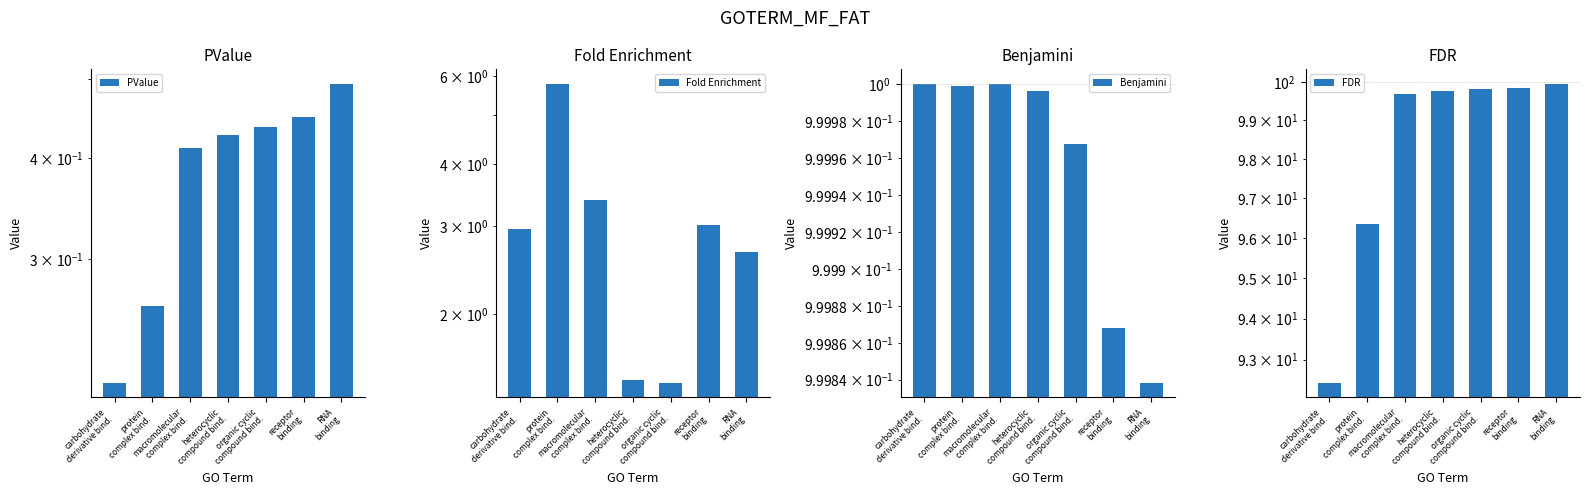

Between macromolecular
complex bind. and receptor
binding, which series saw the biggest shift?

Fold Enrichment